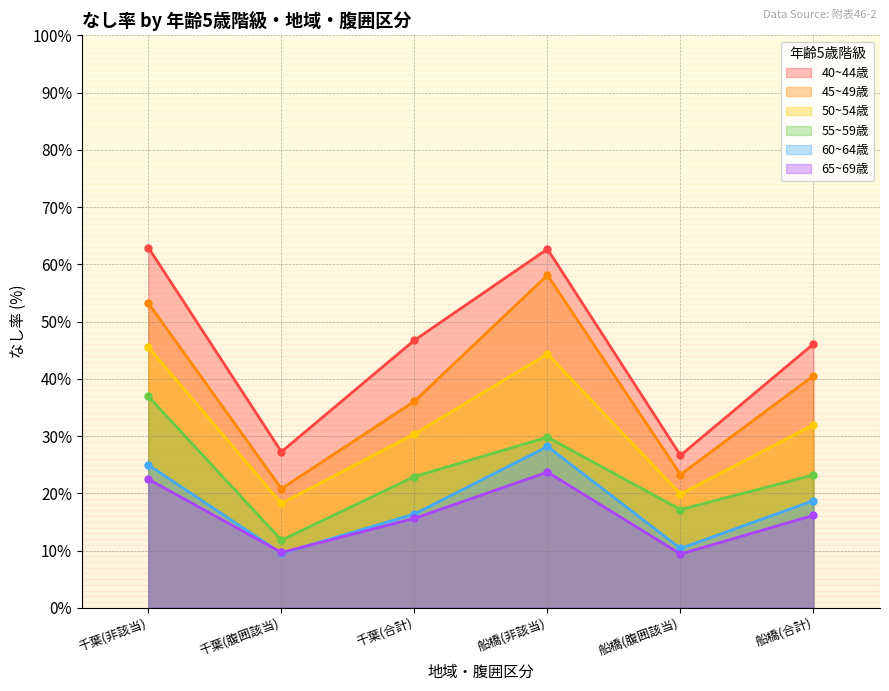

What is the difference between the highest and lowest values at 千葉(腹囲該当)?

17.7